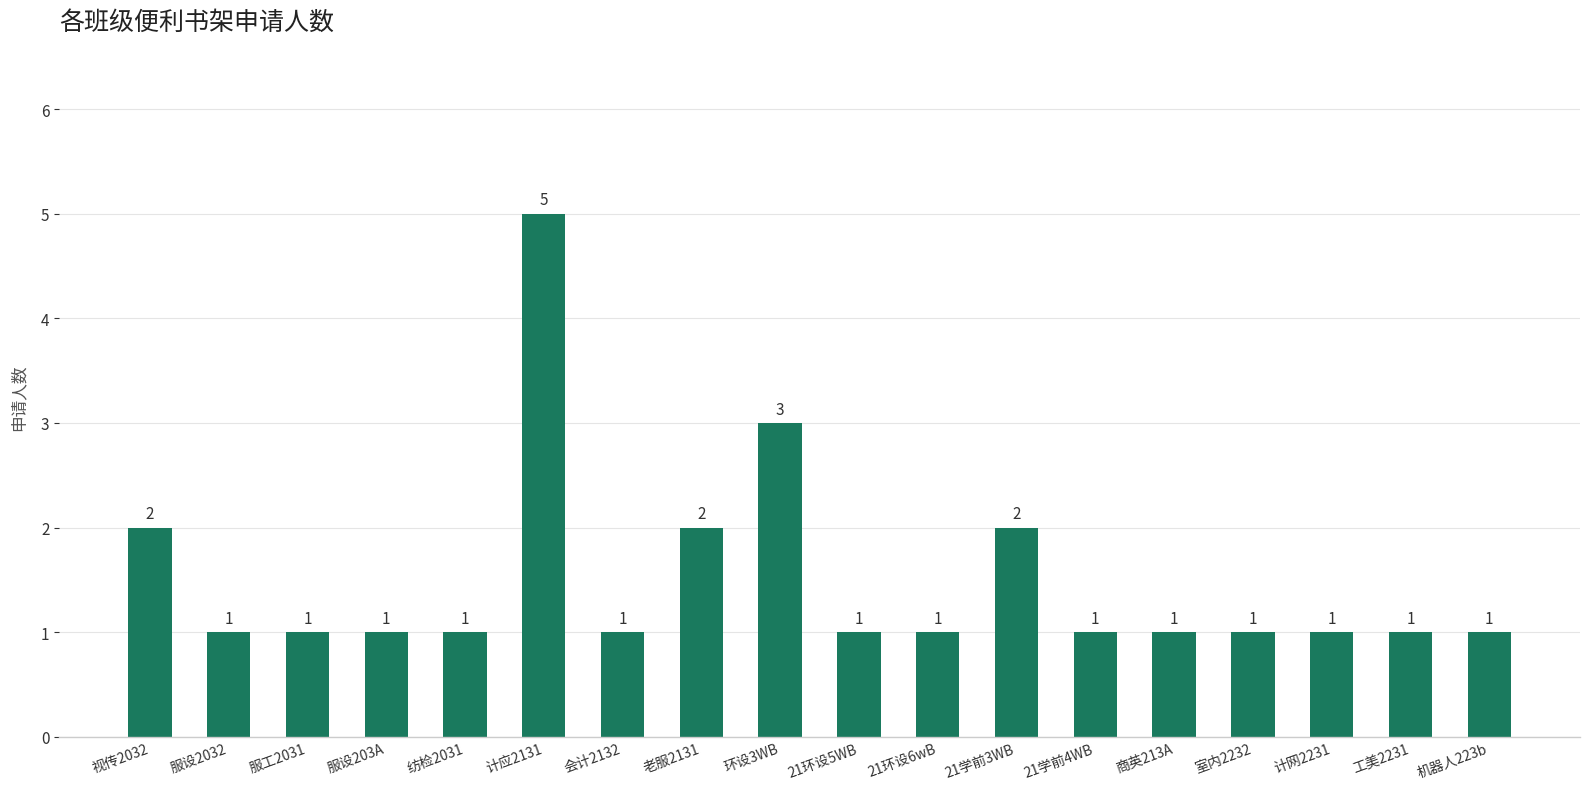

Are the bars horizontal?

No